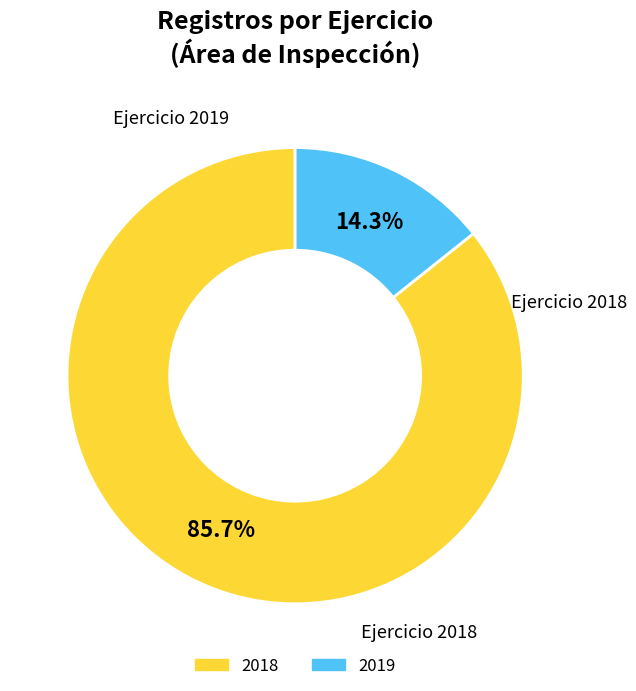

Does any single category account for the majority?

Yes